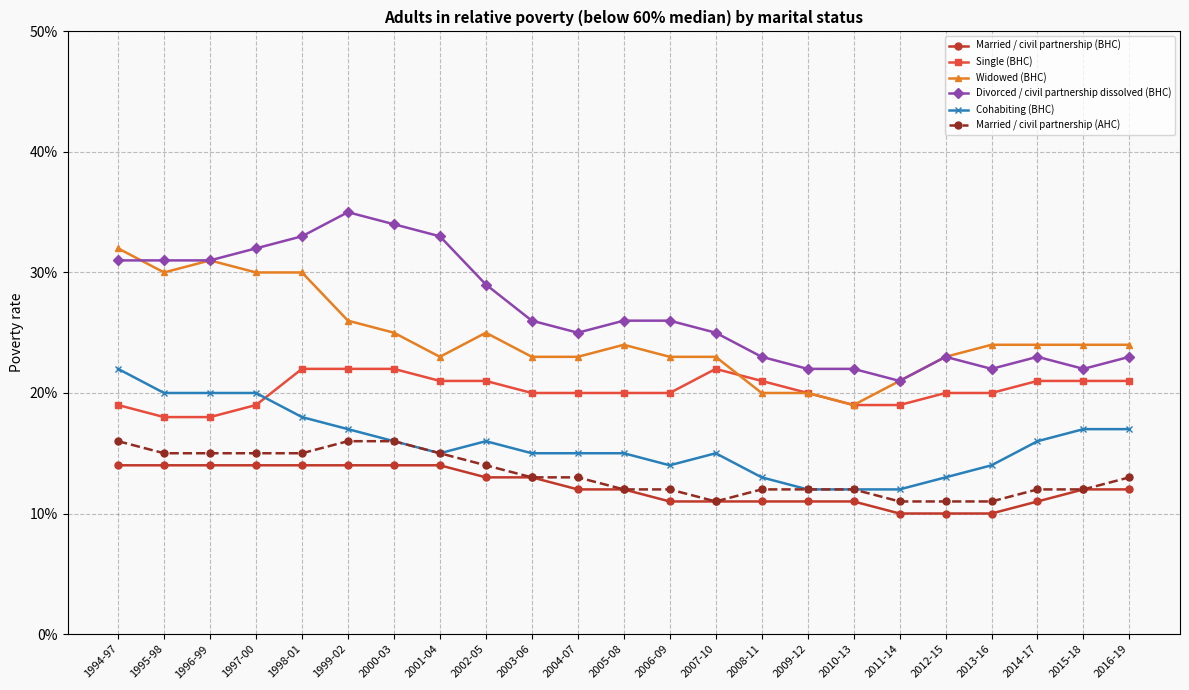

What are all the series names shown in the legend?

Married / civil partnership (BHC), Single (BHC), Widowed (BHC), Divorced / civil partnership dissolved (BHC), Cohabiting (BHC), Married / civil partnership (AHC)